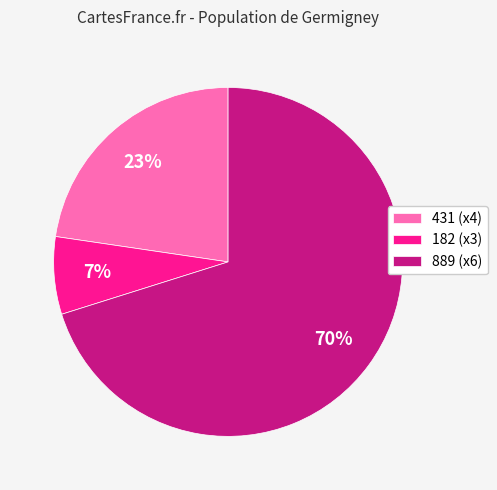

Which slice is the largest?

889 (x6)